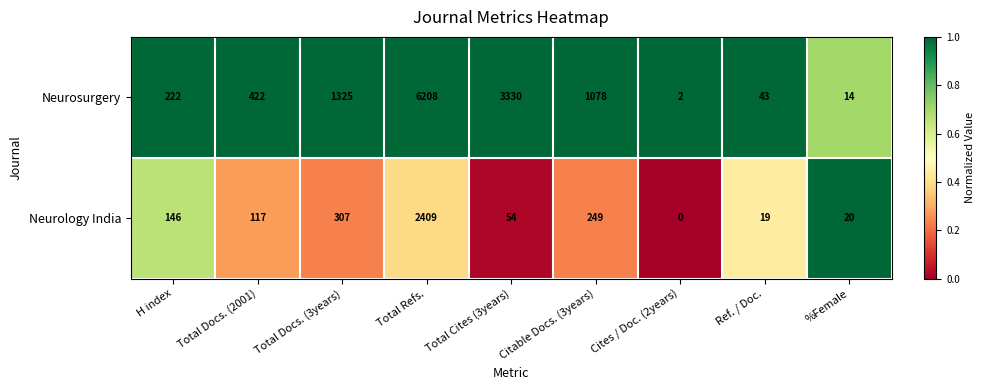

Between Total Docs. (3years) and Cites / Doc. (2years), which series saw the biggest shift?

Neurosurgery